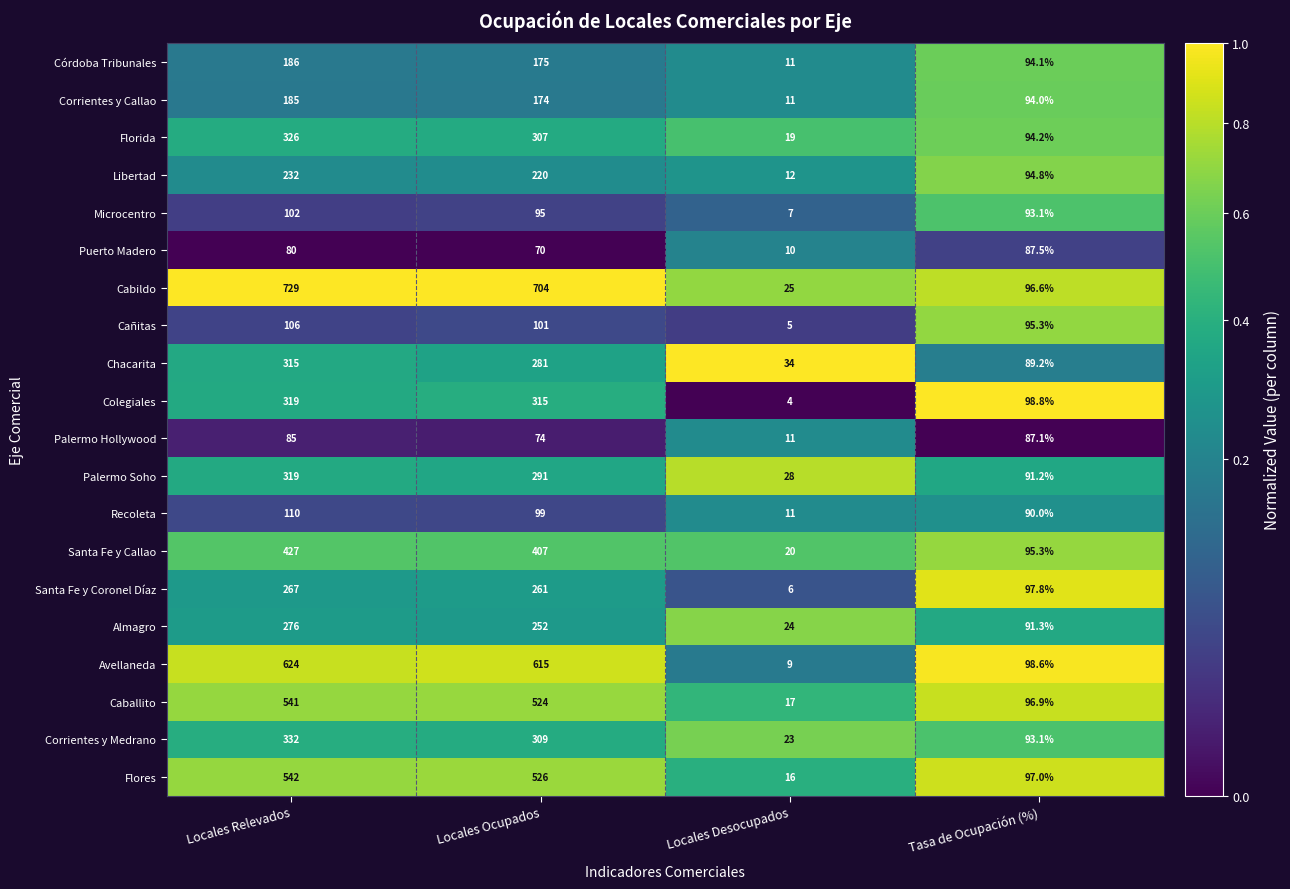

At which label is Puerto Madero closest to 48?

Locales Ocupados